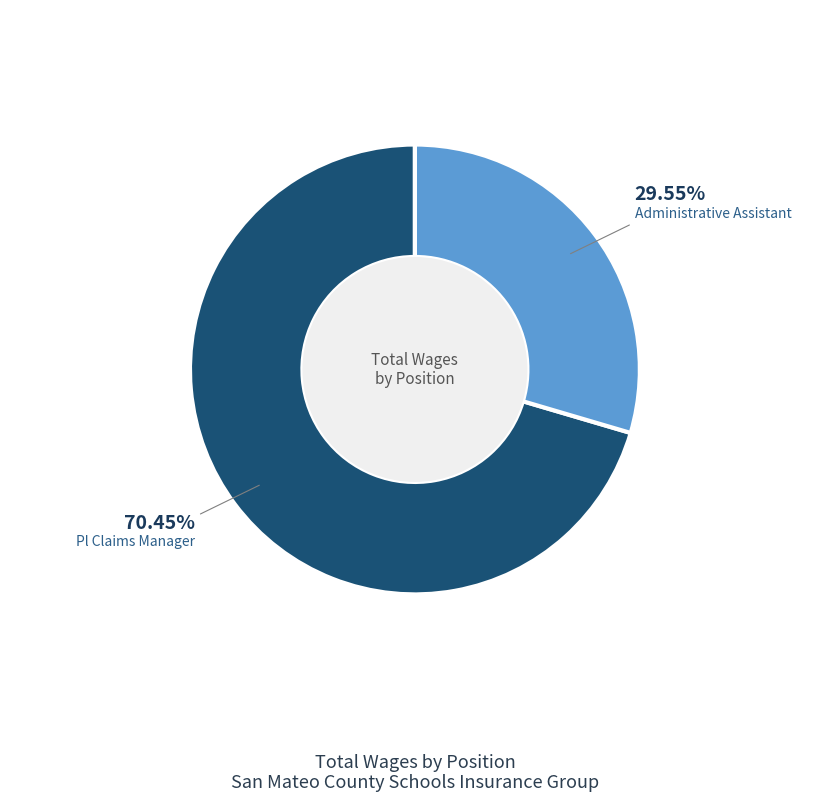

To the nearest percent, what portion does Administrative Assistant represent?

30%